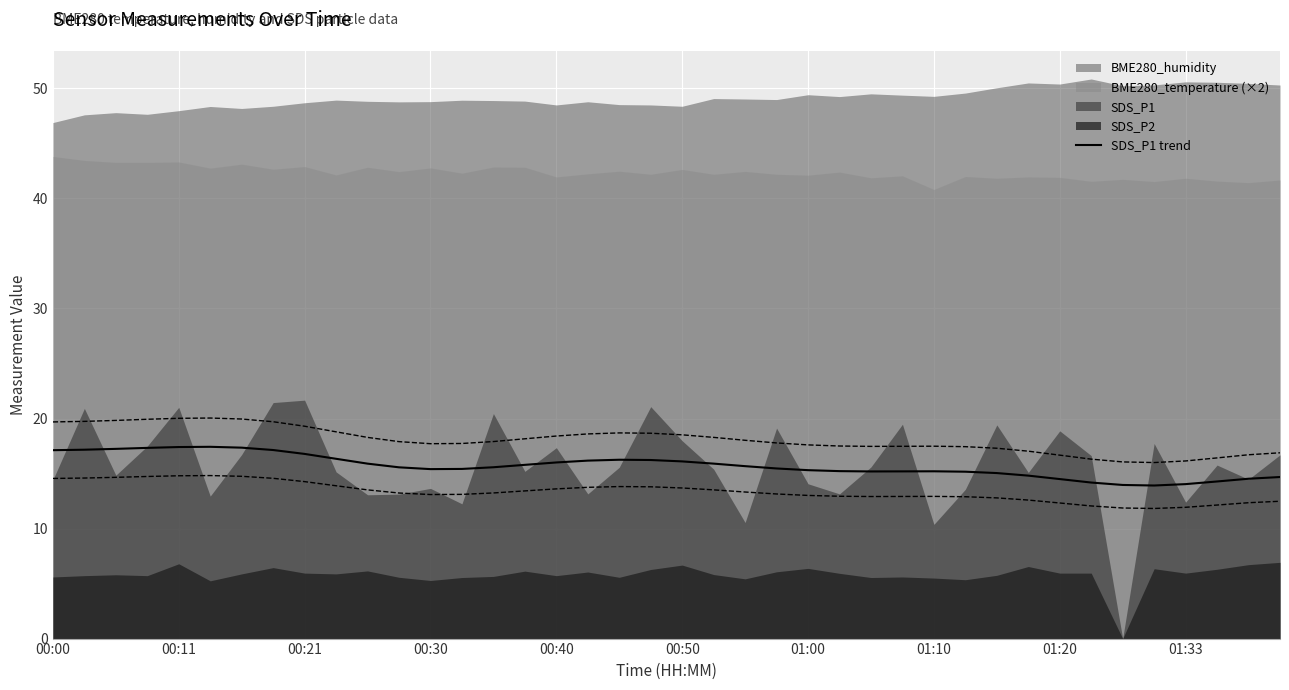

How many data points are less than 15?

9